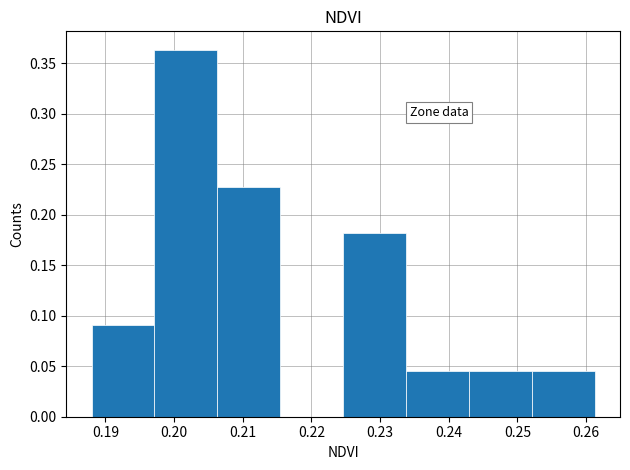

Which range on the x-axis has the tallest bar?

0.197 to 0.206